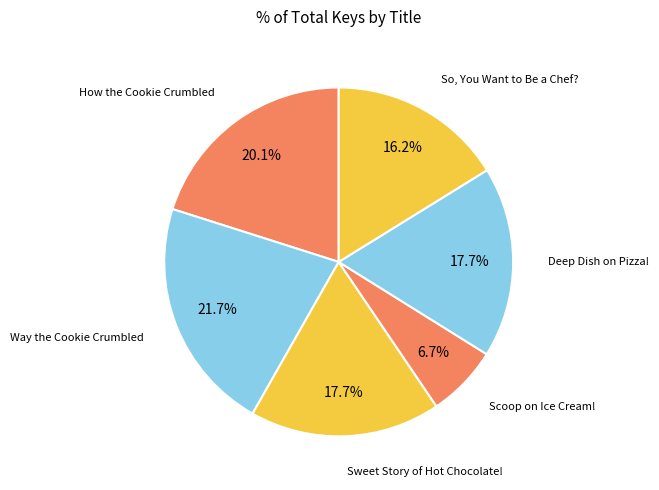

What is the smallest slice in the pie chart?

Scoop on Ice Cream!